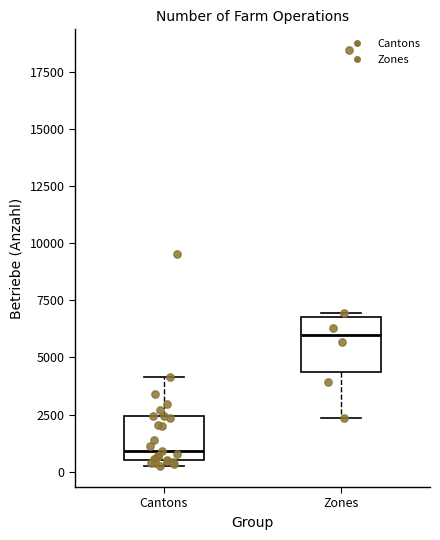

Reading left to right, read every box against the y-axis: the position of its median line, the range the box covers, and the ends of its whiskers. The values are not printed on the chart, so give them approximately, as read against the axis.

Cantons: median 1000, box 500 to 2500, whiskers 0 to 4000
Zones: median 6000, box 4500 to 7000, whiskers 2500 to 7000 (just above the box's upper edge)